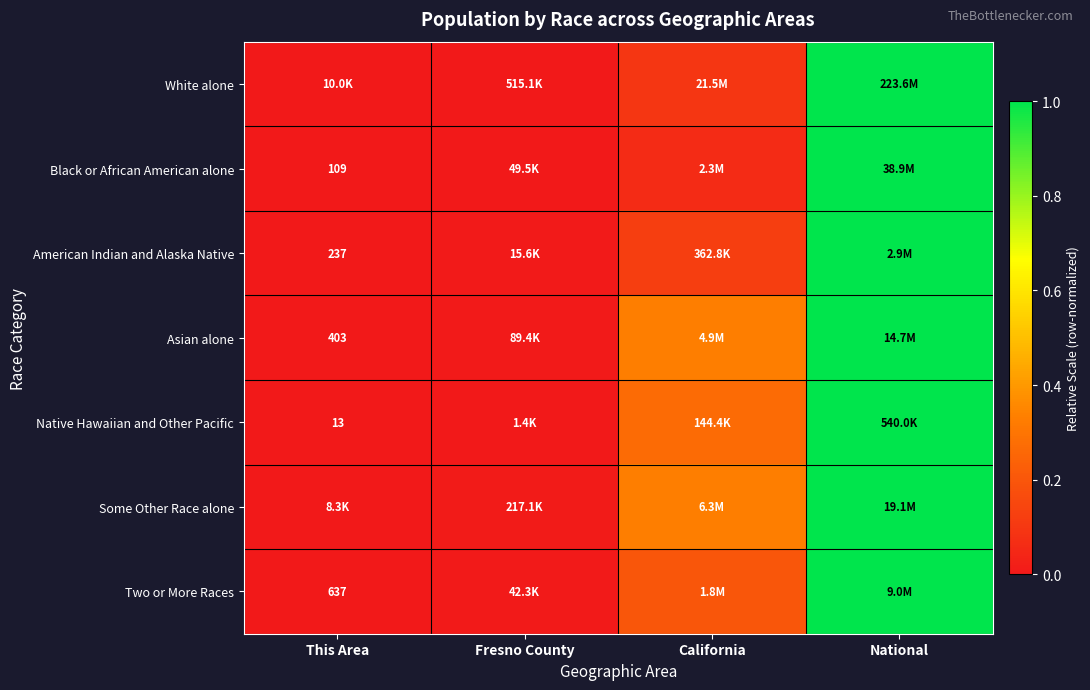

At how many categories does at least one series exceed 0?

3